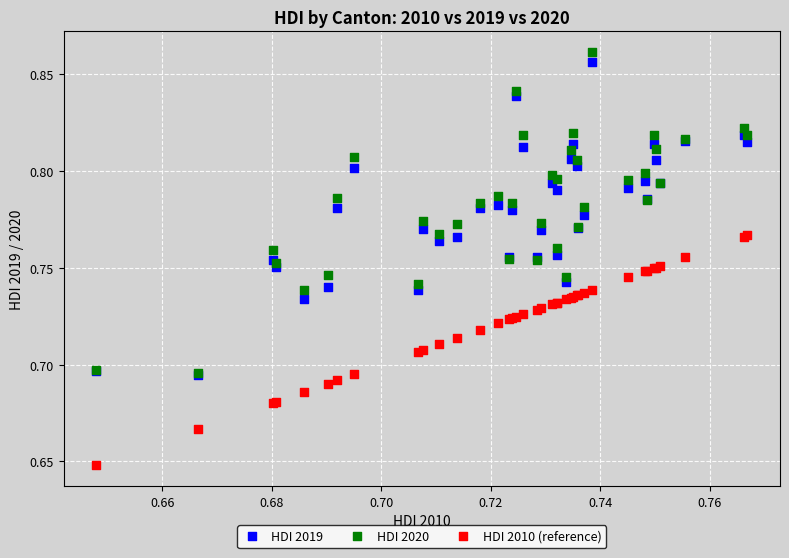

What are all the series names shown in the legend?

HDI 2019, HDI 2020, HDI 2010 (reference)